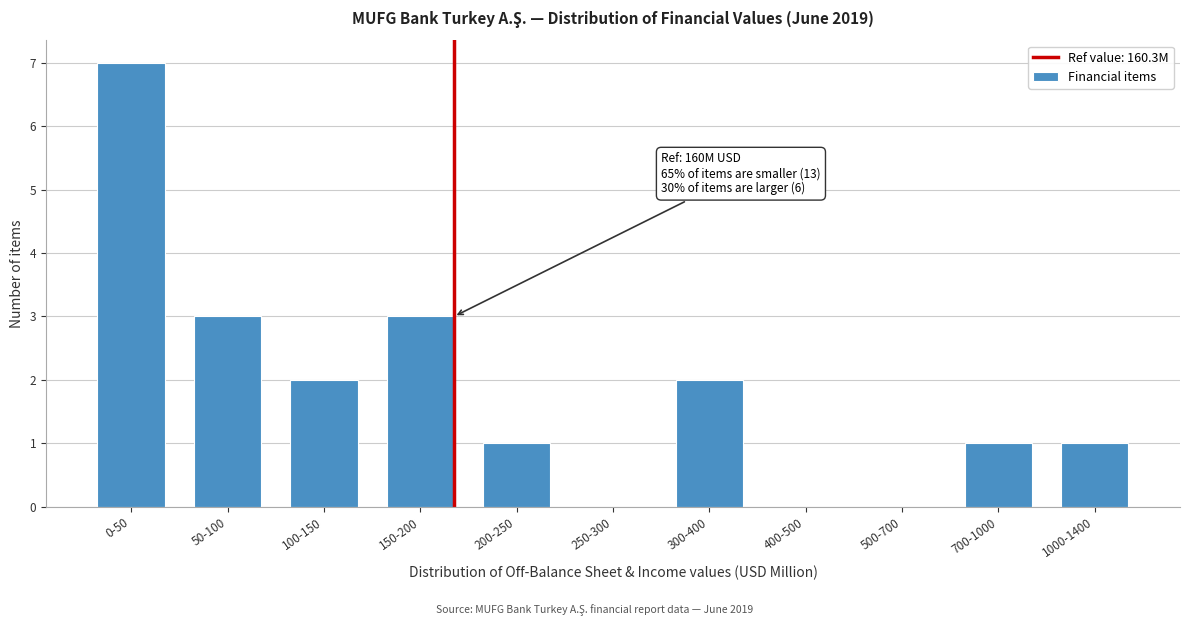

Reading left to right, extract all data points from this chart.

0-50=7	50-100=3	100-150=2	150-200=3	200-250=1	250-300=0	300-400=2	400-500=0	500-700=0	700-1000=1	1000-1400=1